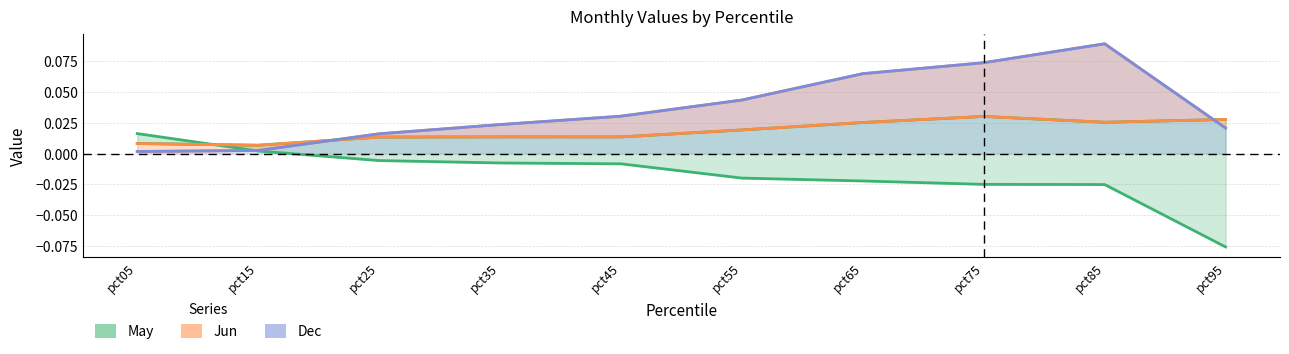

Is it true that May equals -0.1 at pct95?

True